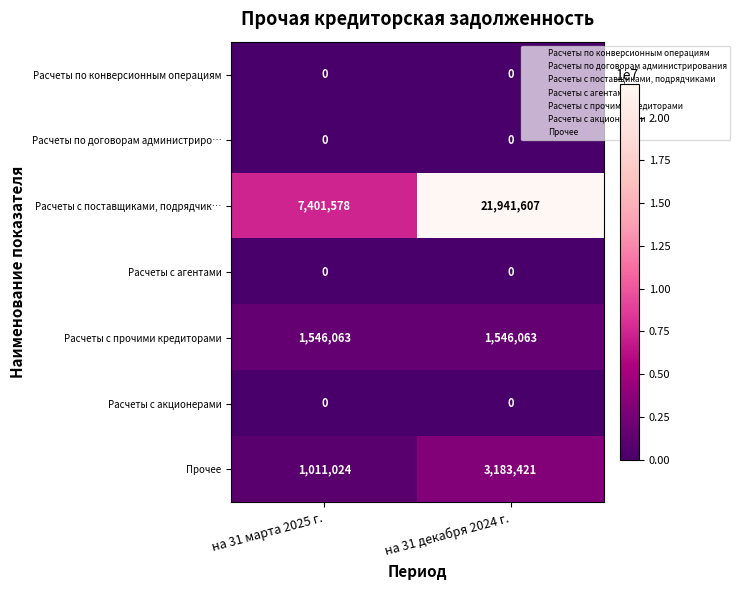

What value does the Расчеты с прочими кредиторами series have at на 31 марта 2025 г.?

1546063